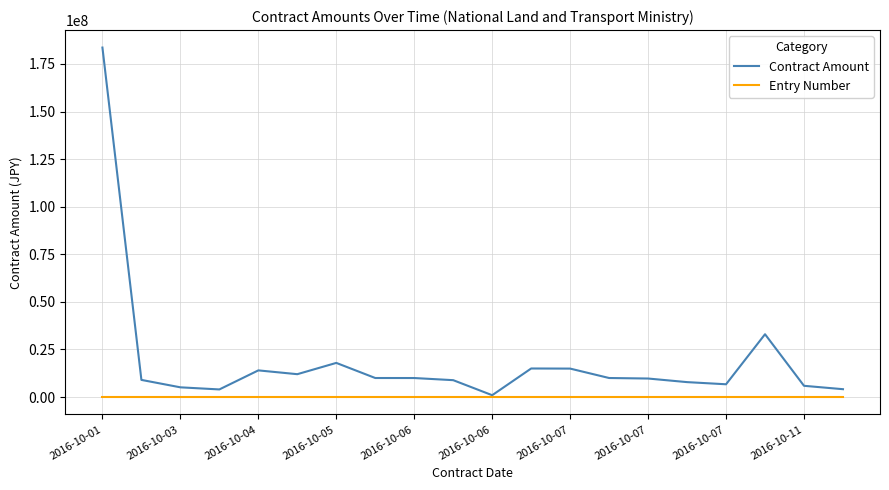

List the series in order of their overall mean, lowest first.

Entry Number, Contract Amount